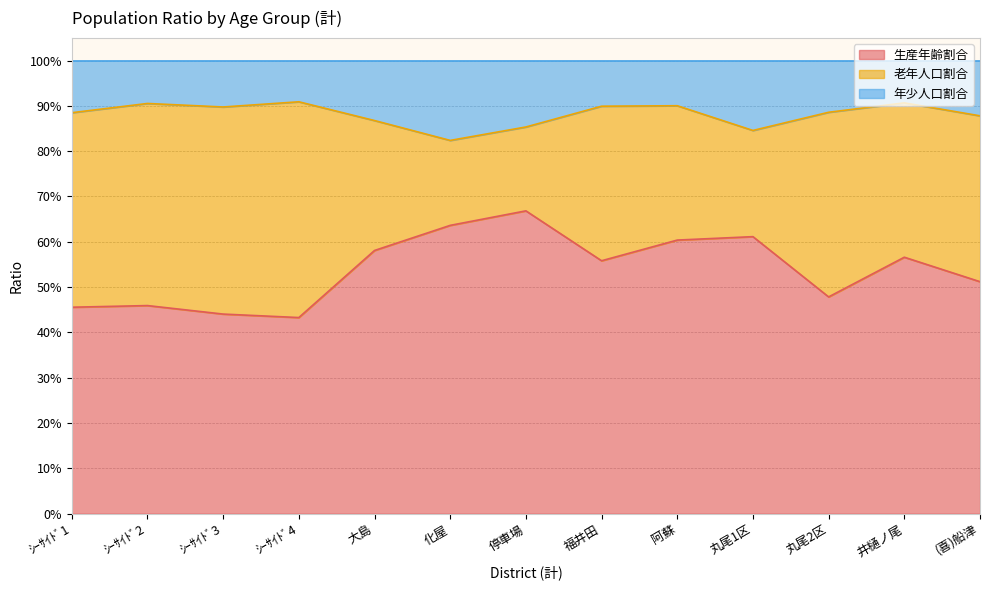

What is the value of the 生産年齢割合 point at the 3rd from the left?

0.4